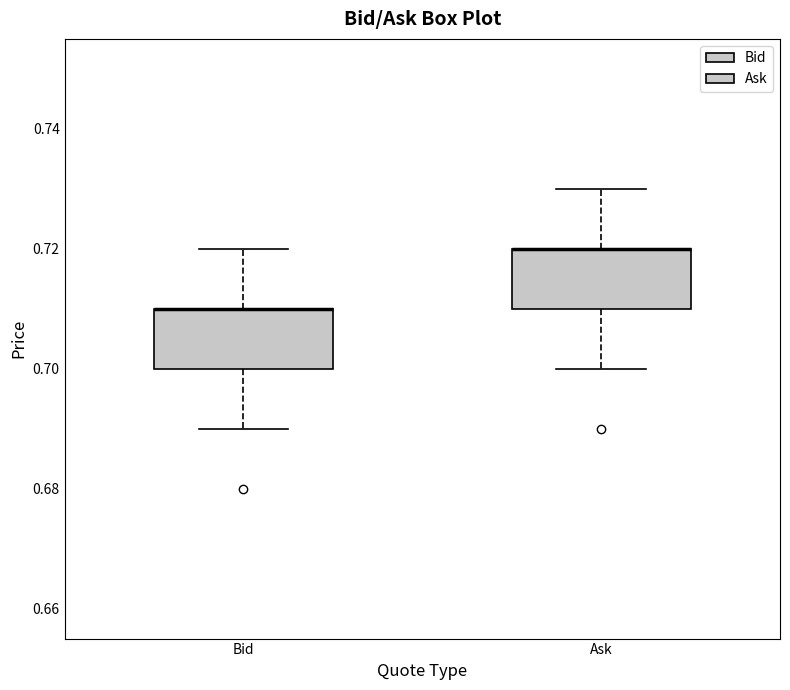

Reading left to right, read every box against the y-axis: the position of its median line, the range the box covers, and the ends of its whiskers. The values are not printed on the chart, so give them approximately, as read against the axis.

Bid: median 0.71 (drawn on the box's upper edge), box 0.70 to 0.71, whiskers 0.69 to 0.72
Ask: median 0.72 (drawn on the box's upper edge), box 0.71 to 0.72, whiskers 0.70 to 0.73